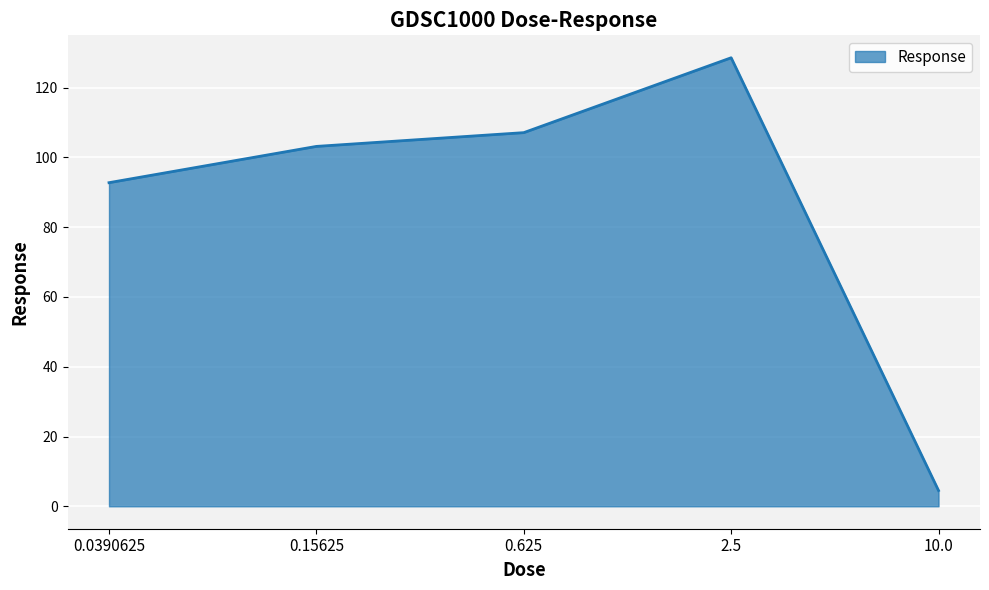

Is it true that the value at 10.0 is 4.5?

True